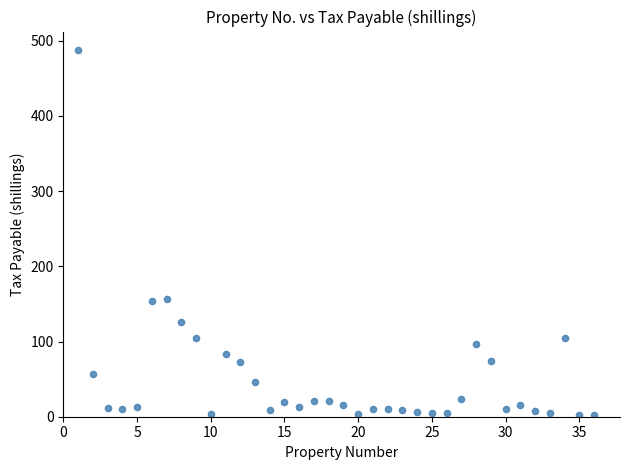

What is the range of Y values (max minus min)?

485.7